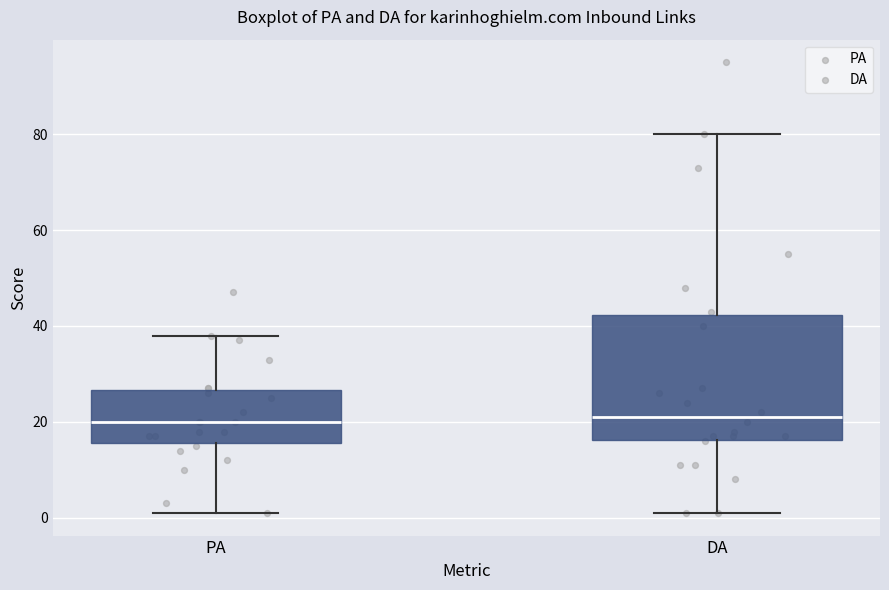

Reading left to right, read every box against the y-axis: the position of its median line, the range the box covers, and the ends of its whiskers. The values are not printed on the chart, so give them approximately, as read against the axis.

PA: median 20, box 16 to 26, whiskers 2 to 38
DA: median 22, box 16 to 42, whiskers 2 to 80